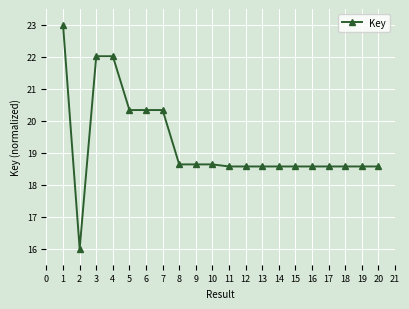

What is the value of the 6th point from the left?

20.3